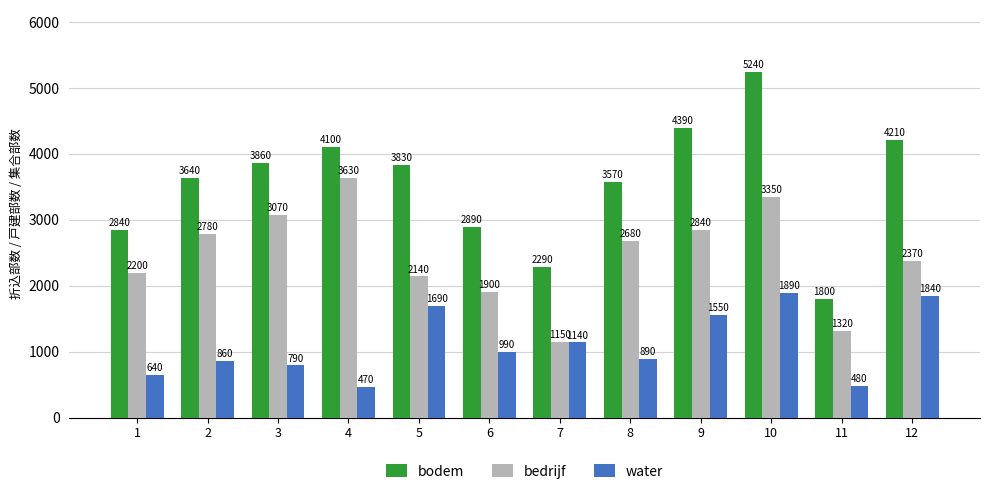

Reading left to right, transcribe all the data shown in this chart.

bodem: 1=2840	2=3640	3=3860	4=4100	5=3830	6=2890	7=2290	8=3570	9=4390	10=5240	11=1800	12=4210
bedrijf: 1=2200	2=2780	3=3070	4=3630	5=2140	6=1900	7=1150	8=2680	9=2840	10=3350	11=1320	12=2370
water: 1=640	2=860	3=790	4=470	5=1690	6=990	7=1140	8=890	9=1550	10=1890	11=480	12=1840